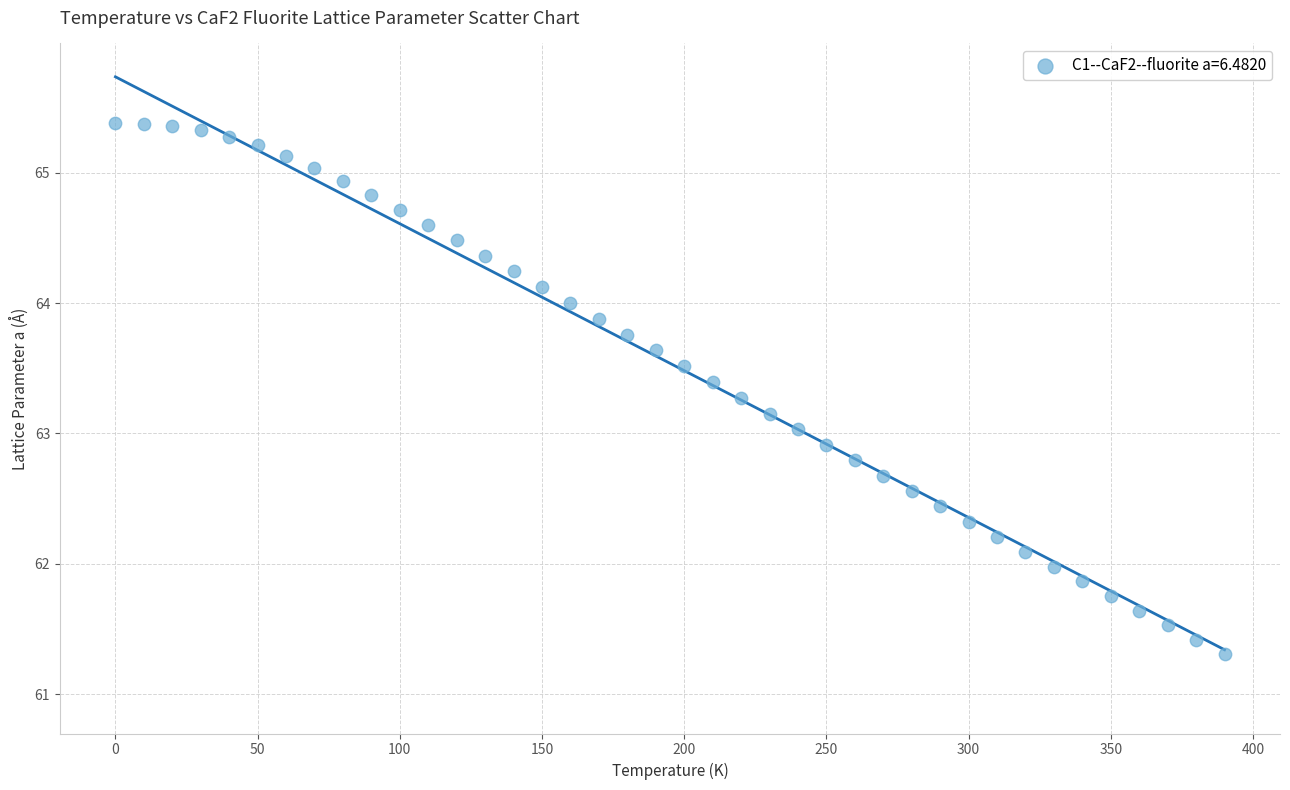

What is the range of Y values (max minus min)?

4.1